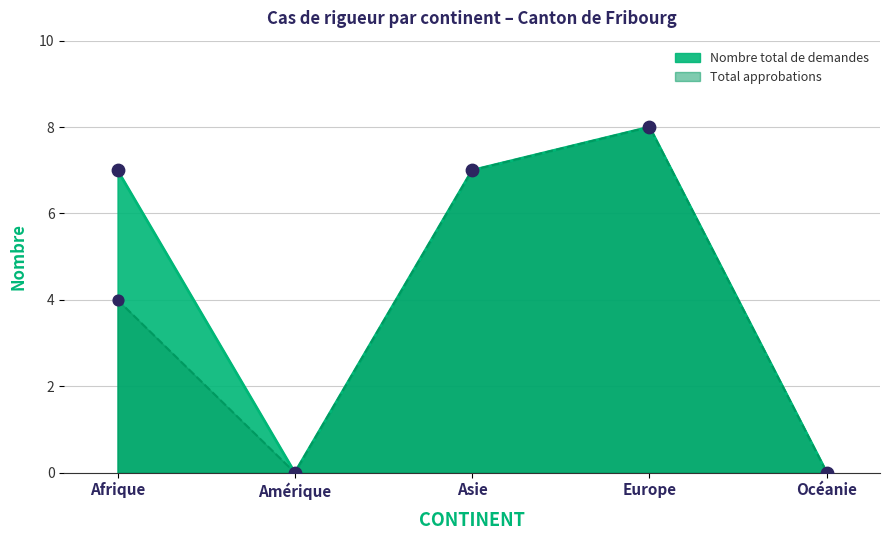

Which series has the largest Y range (max minus min)?

Nombre total de demandes